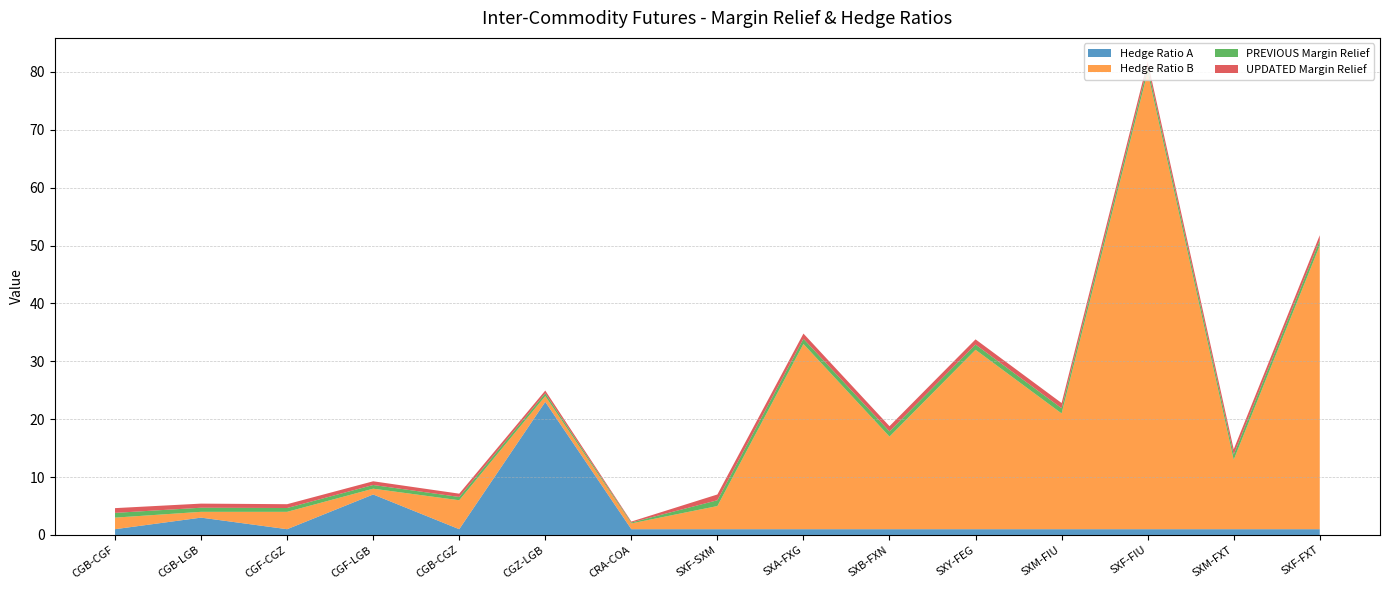

Reading right to left, what are all the values shown in this chart?

Hedge Ratio A: SXF-FXT=1.0	SXM-FXT=1.0	SXF-FIU=1.0	SXM-FIU=1.0	SXY-FEG=1.0	SXB-FXN=1.0	SXA-FXG=1.0	SXF-SXM=1.0	CRA-COA=1.0	CGZ-LGB=23.0	CGB-CGZ=1.0	CGF-LGB=7.0	CGF-CGZ=1.0	CGB-LGB=3.0	CGB-CGF=1.0
Hedge Ratio B: SXF-FXT=49.0	SXM-FXT=12.0	SXF-FIU=79.0	SXM-FIU=20.0	SXY-FEG=31.0	SXB-FXN=16.0	SXA-FXG=32.0	SXF-SXM=4.0	CRA-COA=1.0	CGZ-LGB=1.0	CGB-CGZ=5.0	CGF-LGB=1.0	CGF-CGZ=3.0	CGB-LGB=1.0	CGB-CGF=2.0
PREVIOUS Margin Relief: SXF-FXT=0.9	SXM-FXT=0.9	SXF-FIU=0.9	SXM-FIU=0.9	SXY-FEG=0.9	SXB-FXN=0.9	SXA-FXG=0.9	SXF-SXM=1.0	CRA-COA=0.2	CGZ-LGB=0.5	CGB-CGZ=0.6	CGF-LGB=0.6	CGF-CGZ=0.7	CGB-LGB=0.7	CGB-CGF=0.8
UPDATED Margin Relief: SXF-FXT=0.9	SXM-FXT=0.9	SXF-FIU=0.9	SXM-FIU=0.9	SXY-FEG=0.9	SXB-FXN=0.9	SXA-FXG=0.9	SXF-SXM=1.0	CRA-COA=0.2	CGZ-LGB=0.5	CGB-CGZ=0.6	CGF-LGB=0.6	CGF-CGZ=0.7	CGB-LGB=0.7	CGB-CGF=0.8